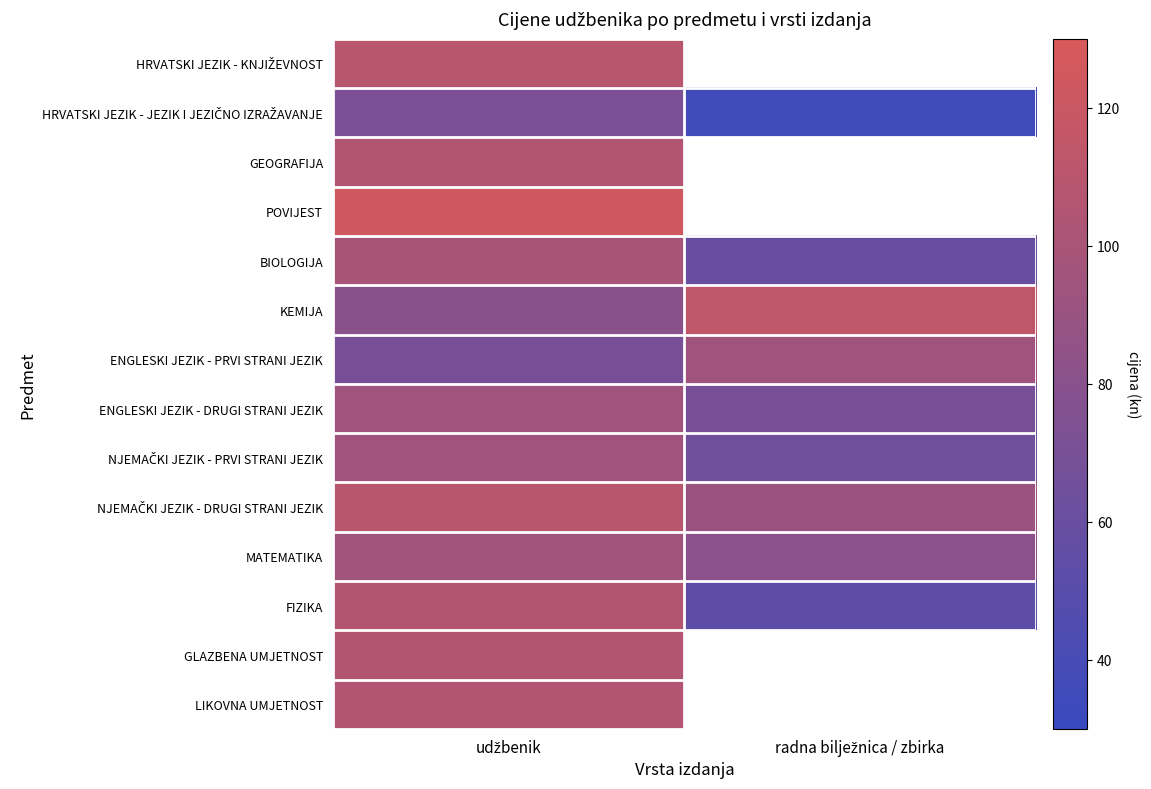

What is the difference between the NJEMAČKI JEZIK - DRUGI STRANI JEZIK values at radna bilježnica / zbirka and udžbenik?

19.0